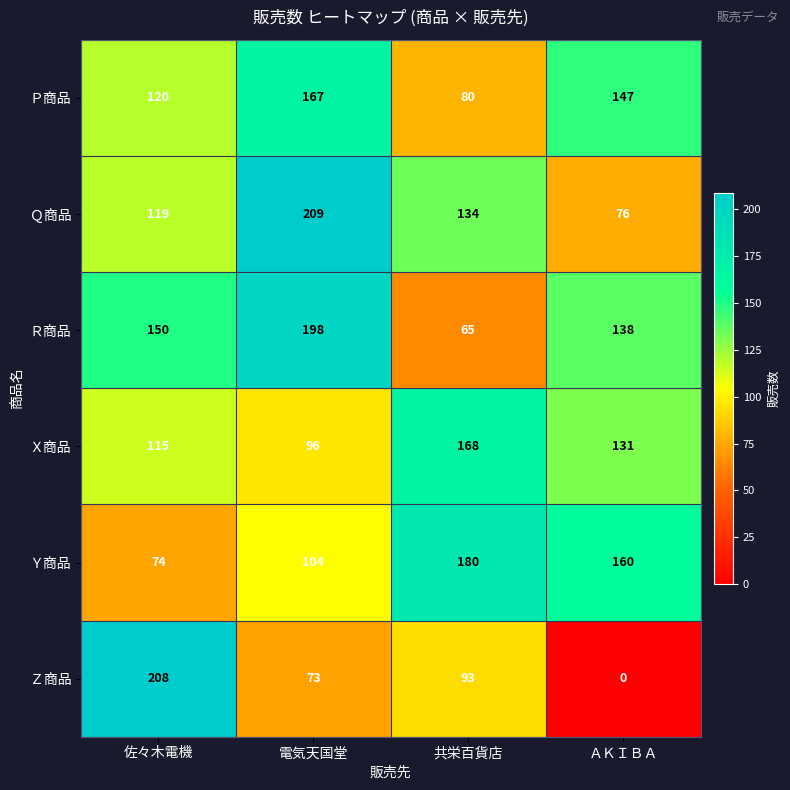

The value of Ｑ商品 at ＡＫＩＢＡ is 25. True or false?

False